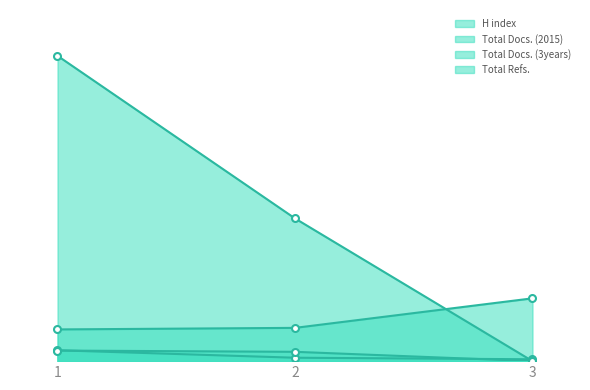

What is the maximum value shown in the chart?

982